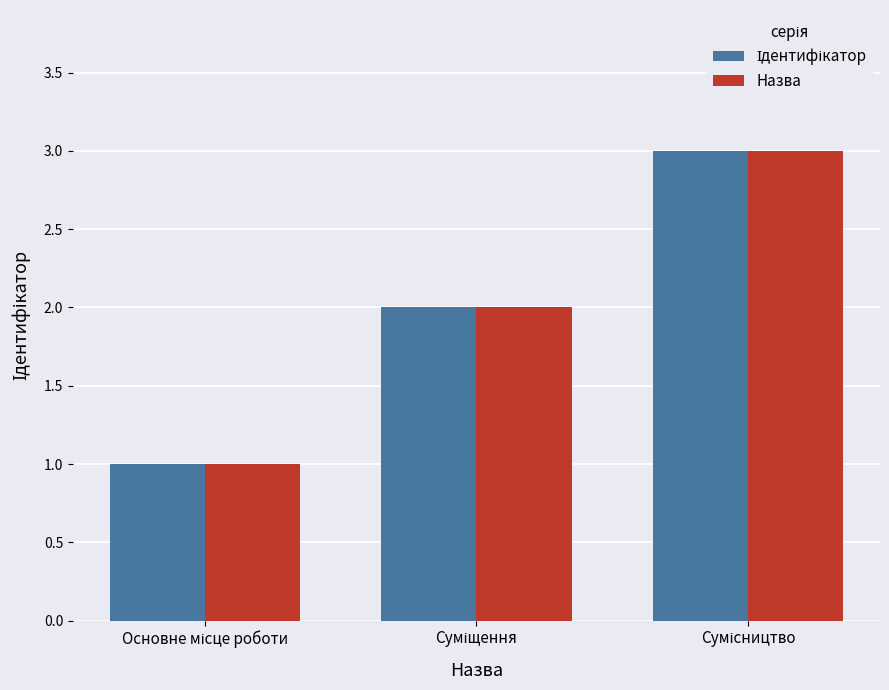

What is the sum of all Назва values?

6